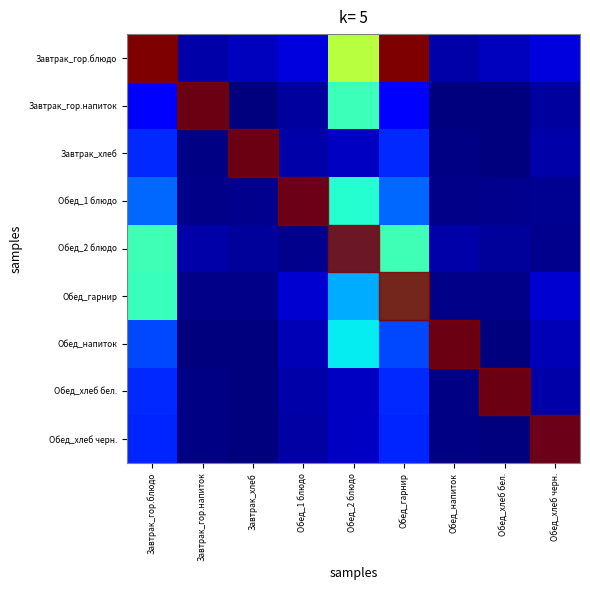

Reading left to right, list all the values displayed in this chart.

Завтрак_гор.блюдо: Завтрак_гор.блюдо=505.8	Завтрак_гор.напиток=19.3	Завтрак_хлеб=28.6	Обед_1 блюдо=42.8	Обед_2 блюдо=290.0	Обед_гарнир=505.8	Обед_напиток=19.3	Обед_хлеб бел.=28.6	Обед_хлеб черн.=42.8
Завтрак_гор.напиток: Завтрак_гор.блюдо=61.0	Завтрак_гор.напиток=0.2	Завтрак_хлеб=0.0	Обед_1 блюдо=15.0	Обед_2 блюдо=215.0	Обед_гарнир=61.0	Обед_напиток=0.2	Обед_хлеб бел.=0.0	Обед_хлеб черн.=15.0
Завтрак_хлеб: Завтрак_гор.блюдо=84.4	Завтрак_гор.напиток=2.5	Завтрак_хлеб=0.3	Обед_1 блюдо=17.9	Обед_2 блюдо=30.0	Обед_гарнир=84.4	Обед_напиток=2.5	Обед_хлеб бел.=0.3	Обед_хлеб черн.=17.9
Обед_1 блюдо: Завтрак_гор.блюдо=116.5	Завтрак_гор.напиток=4.4	Завтрак_хлеб=7.3	Обед_1 блюдо=8.4	Обед_2 блюдо=200.0	Обед_гарнир=116.5	Обед_напиток=4.4	Обед_хлеб бел.=7.3	Обед_хлеб черн.=8.4
Обед_2 блюдо: Завтрак_гор.блюдо=217.0	Завтрак_гор.напиток=19.8	Завтрак_хлеб=12.1	Обед_1 блюдо=7.3	Обед_2 блюдо=140.0	Обед_гарнир=217.0	Обед_напиток=19.8	Обед_хлеб бел.=12.1	Обед_хлеб черн.=7.3
Обед_гарнир: Завтрак_гор.блюдо=212.8	Завтрак_гор.напиток=4.6	Завтрак_хлеб=5.3	Обед_1 блюдо=36.7	Обед_2 блюдо=150.0	Обед_гарнир=212.8	Обед_напиток=4.6	Обед_хлеб бел.=5.3	Обед_хлеб черн.=36.7
Обед_напиток: Завтрак_гор.блюдо=100.7	Завтрак_гор.напиток=0.1	Завтрак_хлеб=0.0	Обед_1 блюдо=25.0	Обед_2 блюдо=180.0	Обед_гарнир=100.7	Обед_напиток=0.1	Обед_хлеб бел.=0.0	Обед_хлеб черн.=25.0
Обед_хлеб бел.: Завтрак_гор.блюдо=84.4	Завтрак_гор.напиток=2.5	Завтрак_хлеб=0.3	Обед_1 блюдо=17.9	Обед_2 блюдо=30.0	Обед_гарнир=84.4	Обед_напиток=2.5	Обед_хлеб бел.=0.3	Обед_хлеб черн.=17.9
Обед_хлеб черн.: Завтрак_гор.блюдо=81.5	Завтрак_гор.напиток=2.6	Завтрак_хлеб=0.3	Обед_1 блюдо=17.0	Обед_2 блюдо=30.0	Обед_гарнир=81.5	Обед_напиток=2.6	Обед_хлеб бел.=0.3	Обед_хлеб черн.=17.0